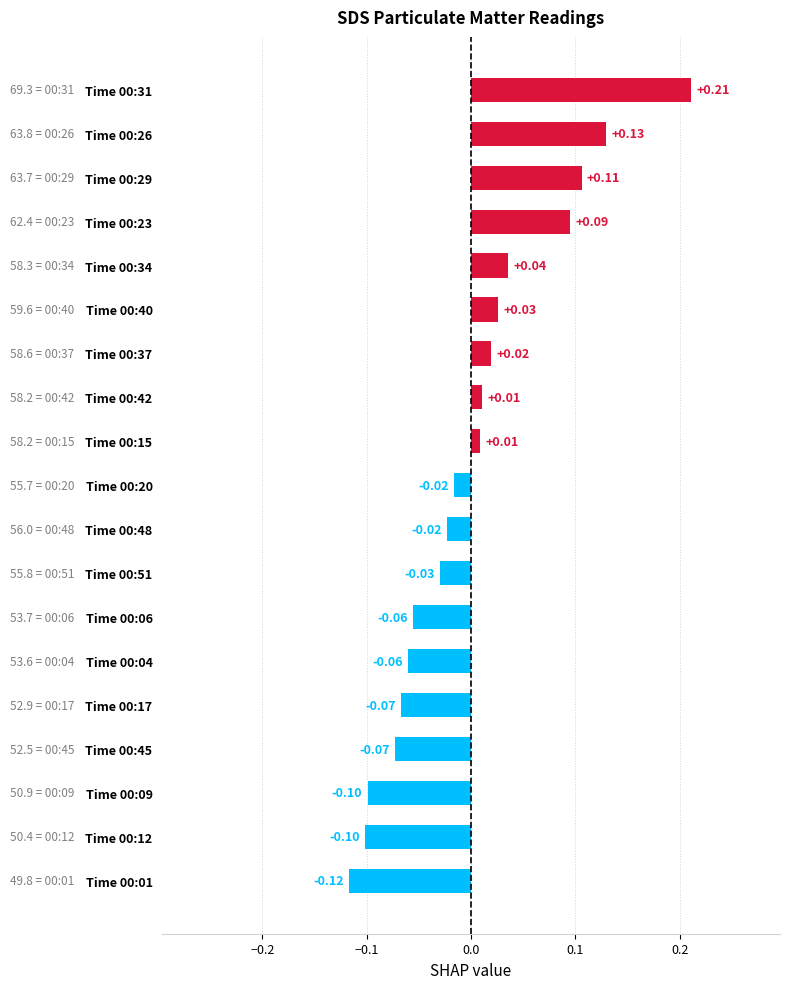

What is the change in value from Time 00:37 to Time 00:23?

+0.1